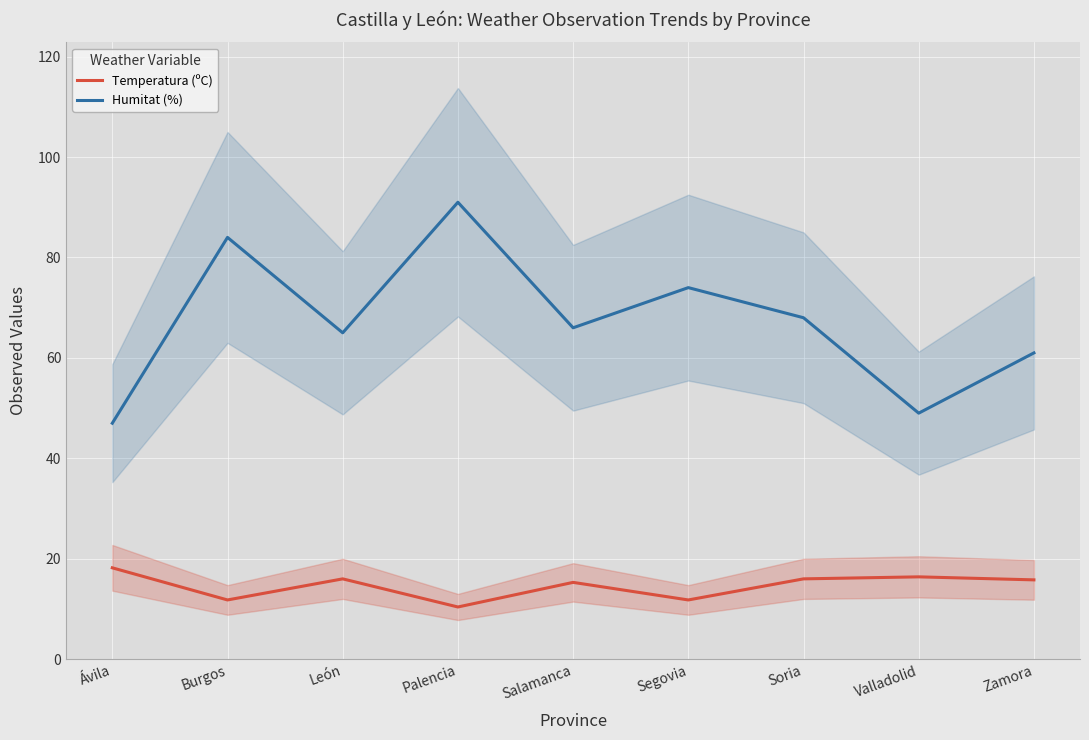

At León, list the series in order from smallest to largest.

Temperatura (ºC), Humitat (%)